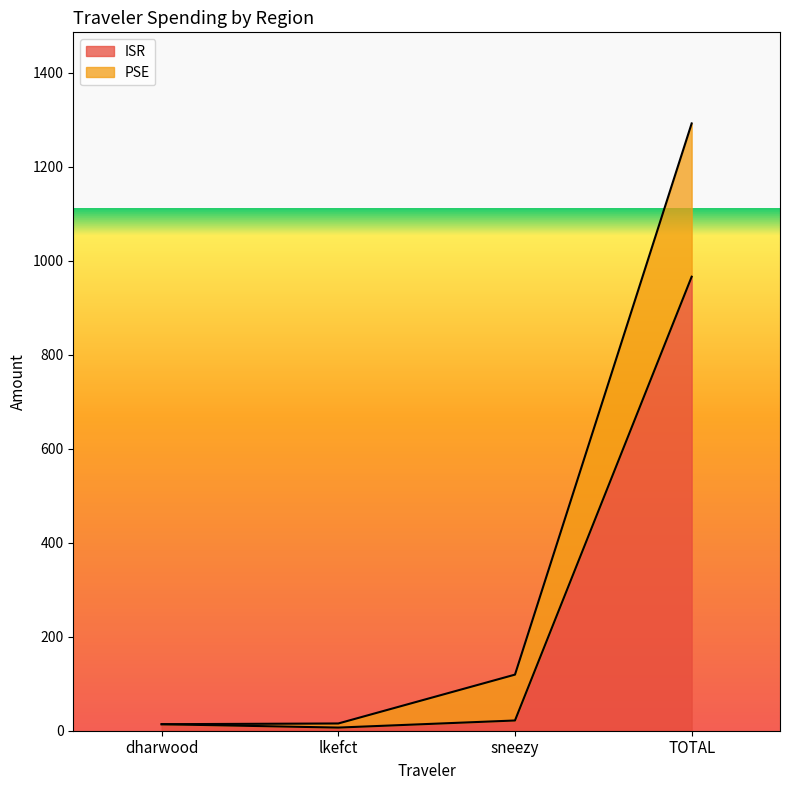

The value at dharwood is 5.7. True or false?

False